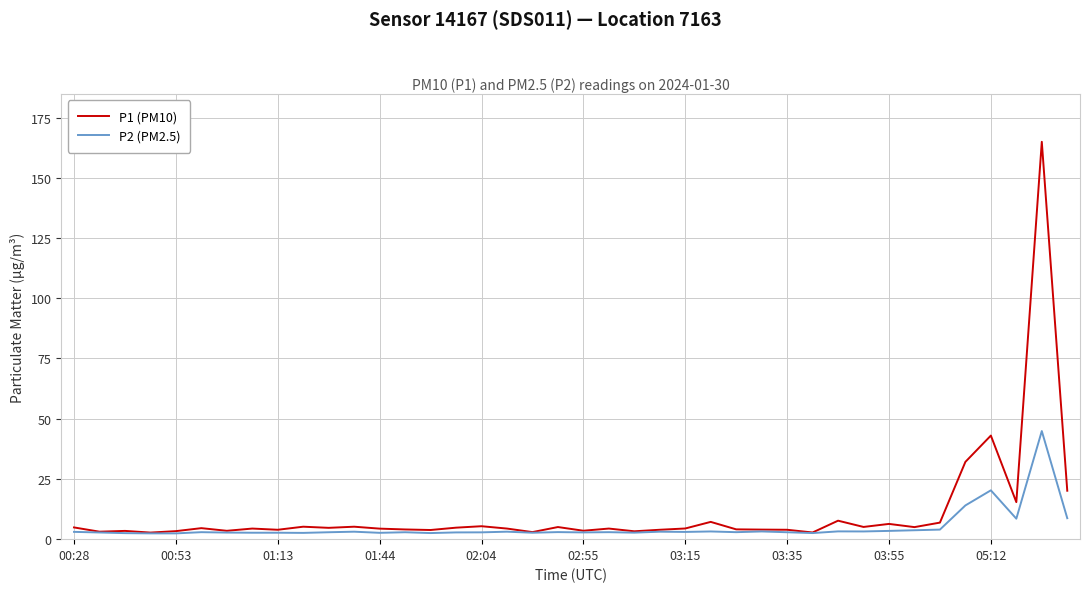

List the series in order of their peak value, lowest first.

P2 (PM2.5), P1 (PM10)